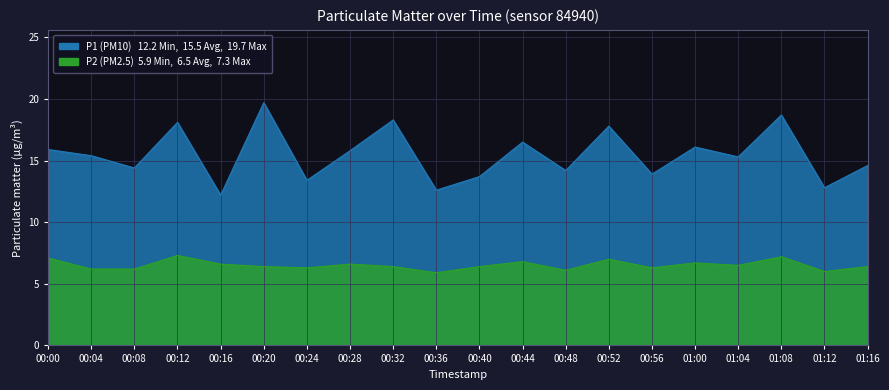

Reading right to left, extract all data points from this chart.

P1: 01:16=14.6	01:12=12.8	01:08=18.7	01:04=15.3	01:00=16.1	00:56=13.9	00:52=17.8	00:48=14.2	00:44=16.5	00:40=13.7	00:36=12.6	00:32=18.3	00:28=15.8	00:24=13.4	00:20=19.7	00:16=12.2	00:12=18.1	00:08=14.4	00:04=15.4	00:00=15.9
P2: 01:16=6.4	01:12=6.0	01:08=7.2	01:04=6.5	01:00=6.7	00:56=6.3	00:52=7.0	00:48=6.1	00:44=6.8	00:40=6.4	00:36=5.9	00:32=6.4	00:28=6.6	00:24=6.3	00:20=6.4	00:16=6.6	00:12=7.3	00:08=6.2	00:04=6.2	00:00=7.1